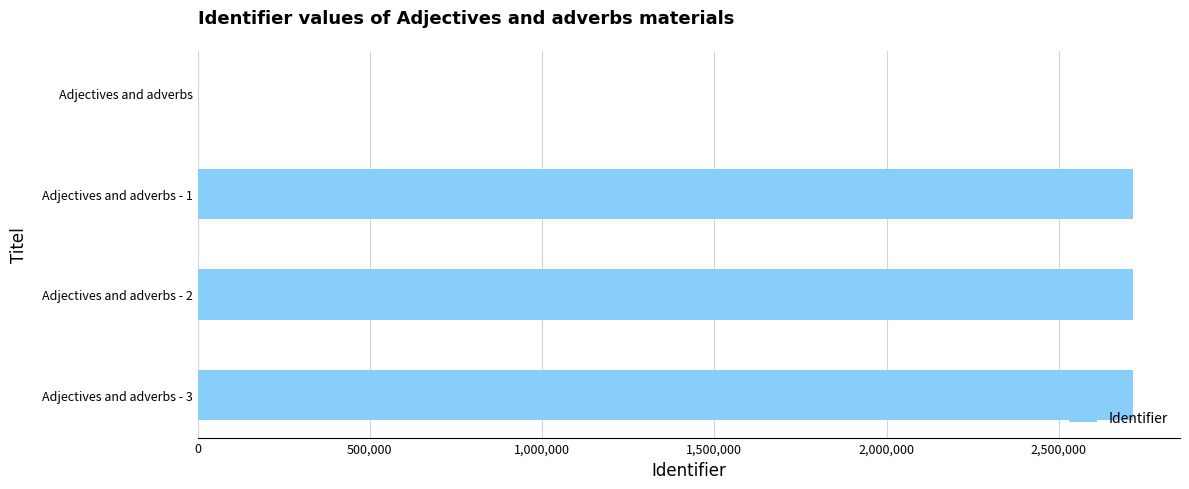

Are the bars grouped side by side (vs. stacked)?

No